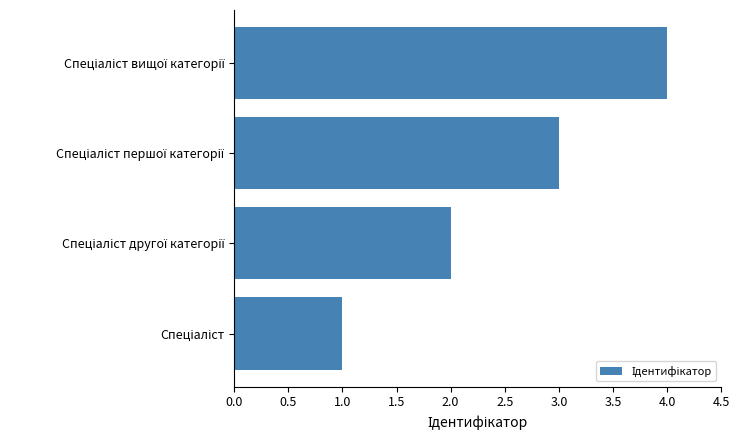

How many bars are there in total?

4